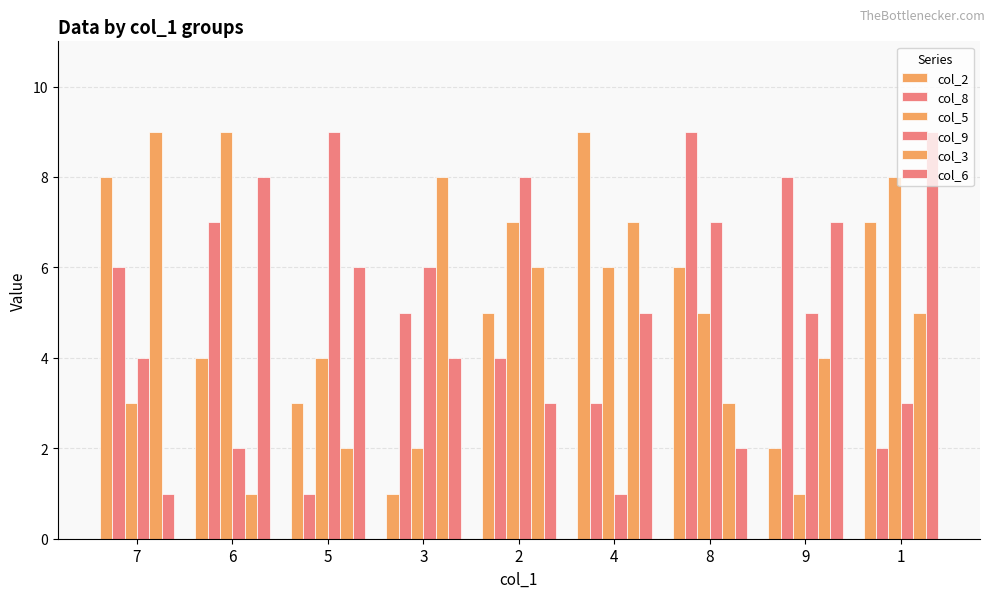

What is the total value across all series at 1?

34